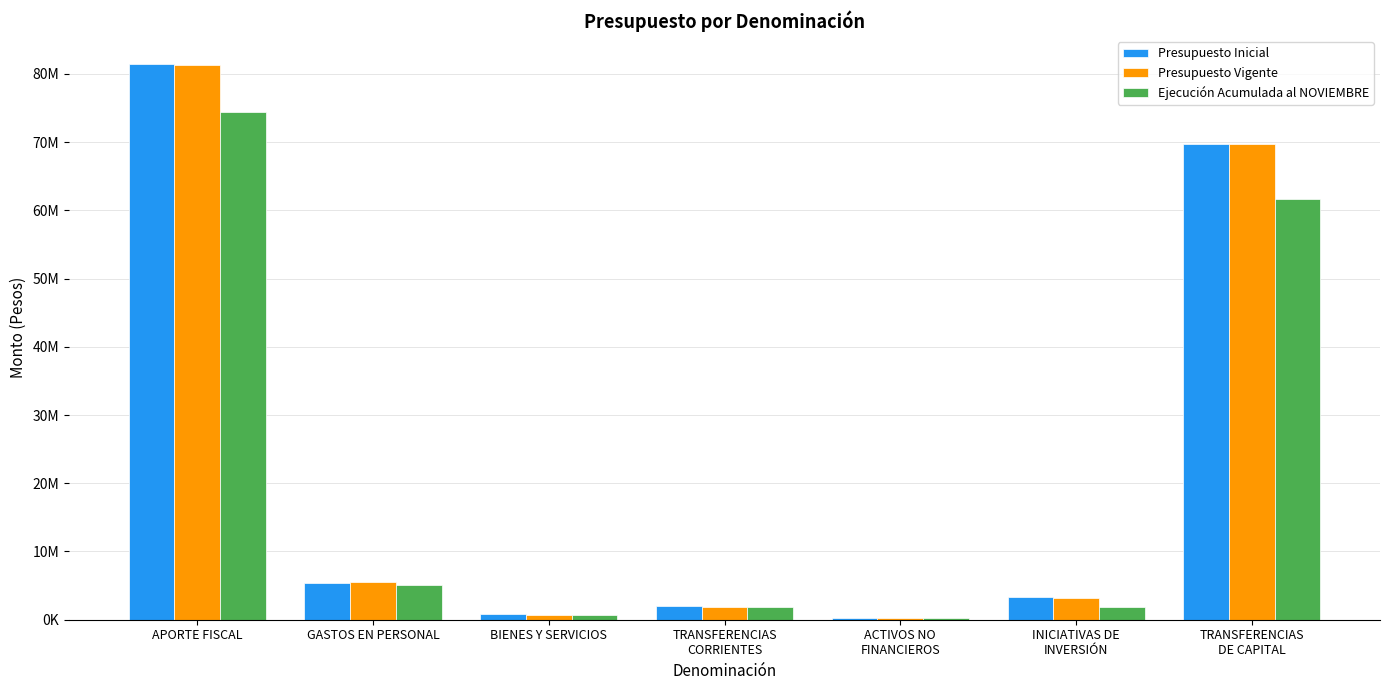

What are all the series names shown in the legend?

Presupuesto Inicial, Presupuesto Vigente, Ejecución Acumulada al NOVIEMBRE